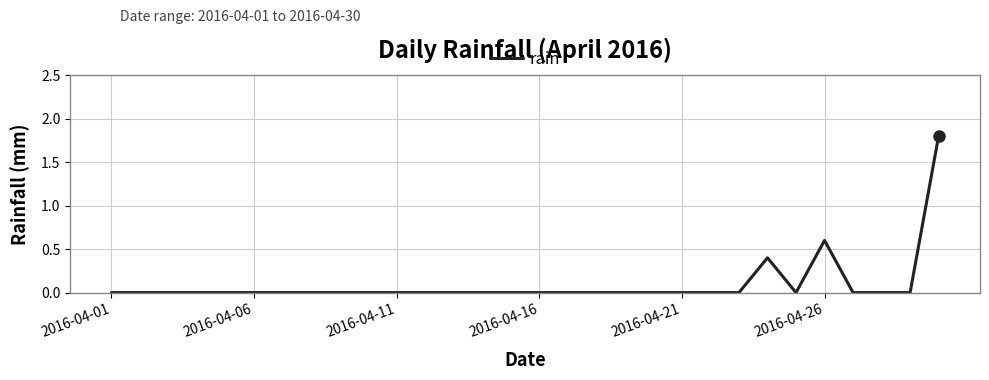

How many categories are shown in the chart?

30